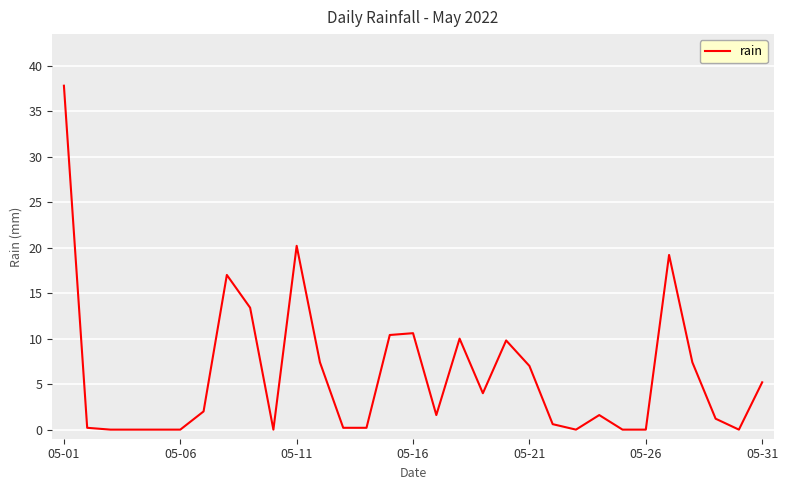

What is the maximum value shown in the chart?

37.8